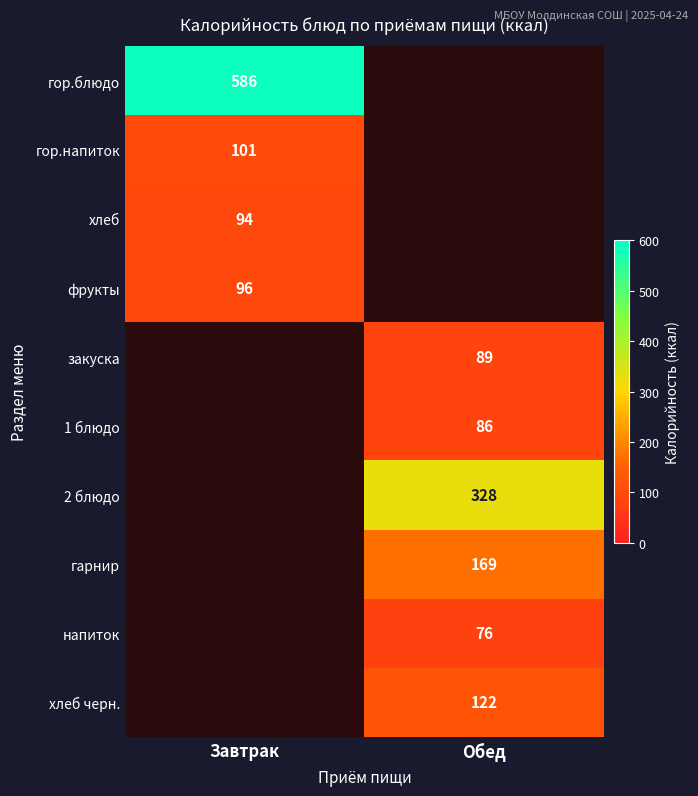

True or false: закуска has a value of 117 at Обед.

False